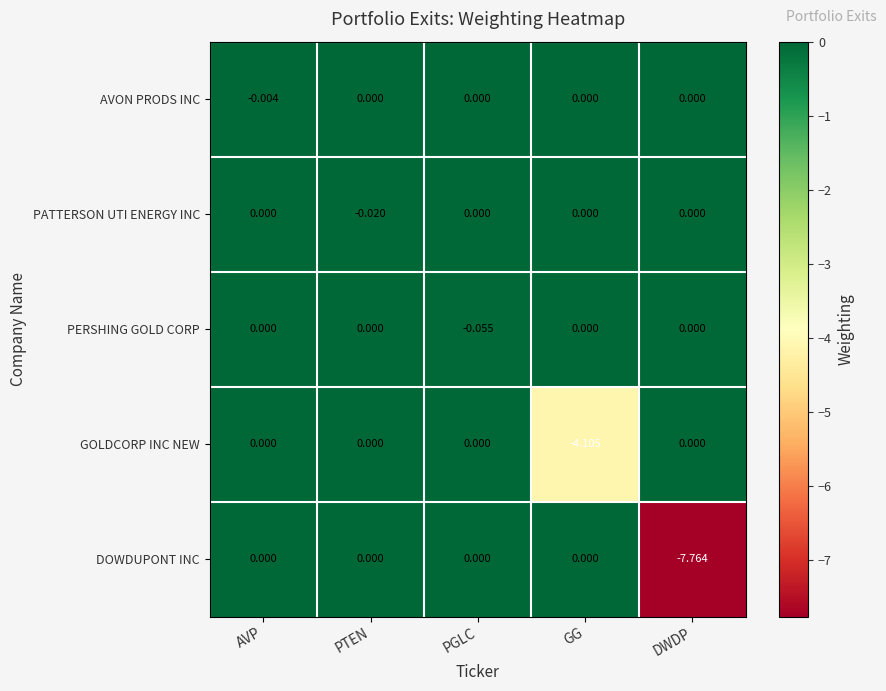

How many data points does each series have?

5